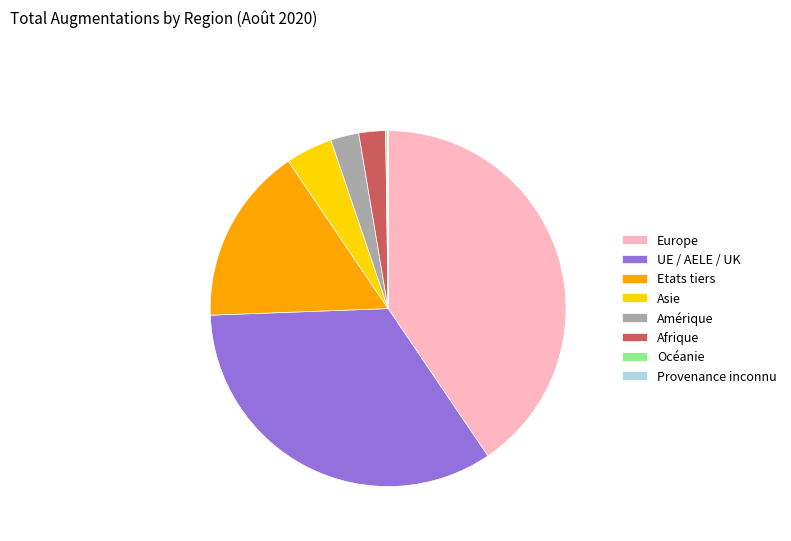

What is the largest slice in the pie chart?

Europe